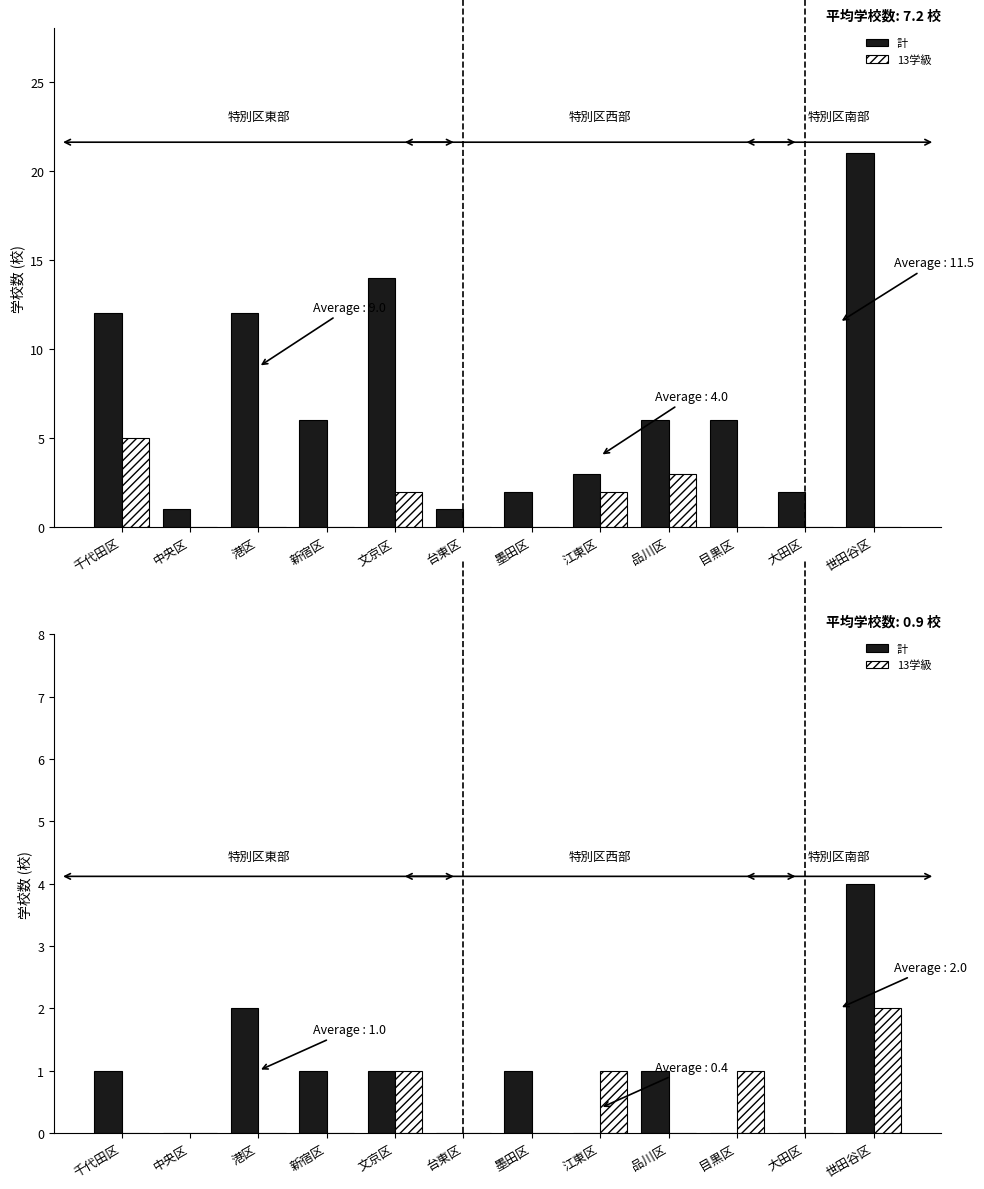

Count the 計 values in the range 0 to 1.

10